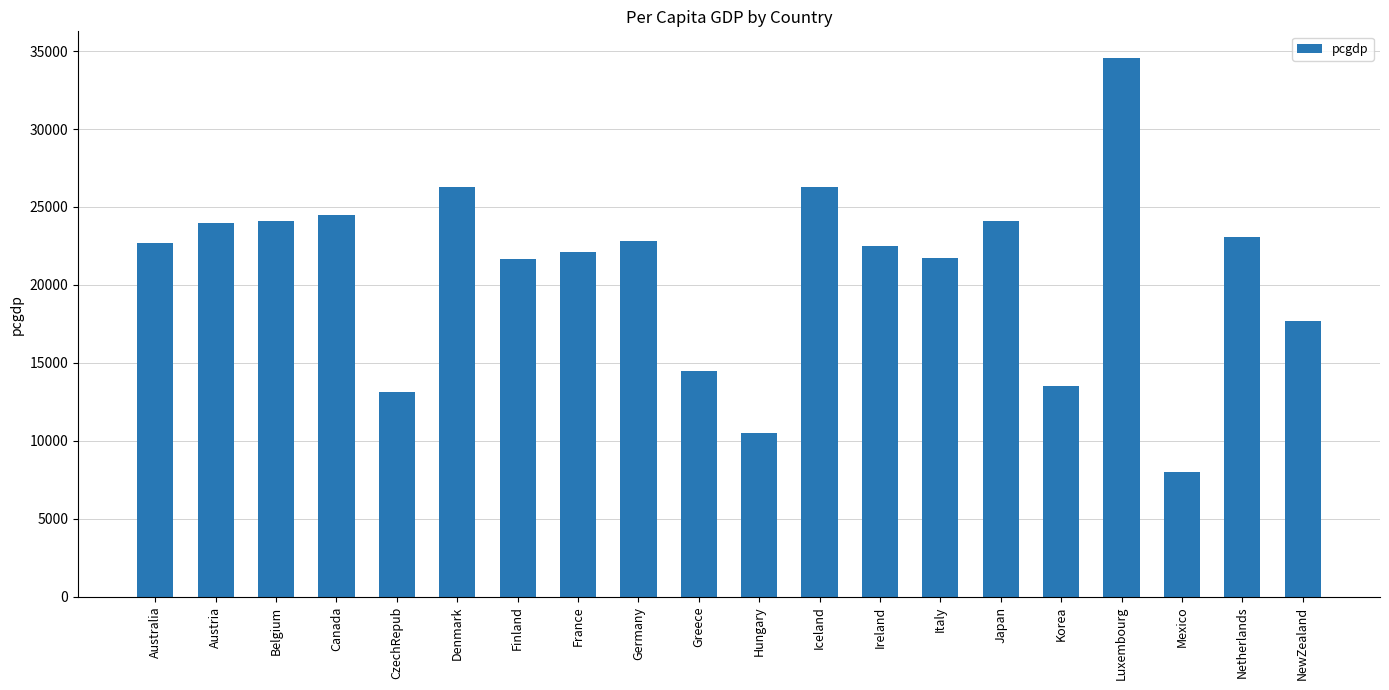

What is the difference between the values at Austria and Finland?

2326